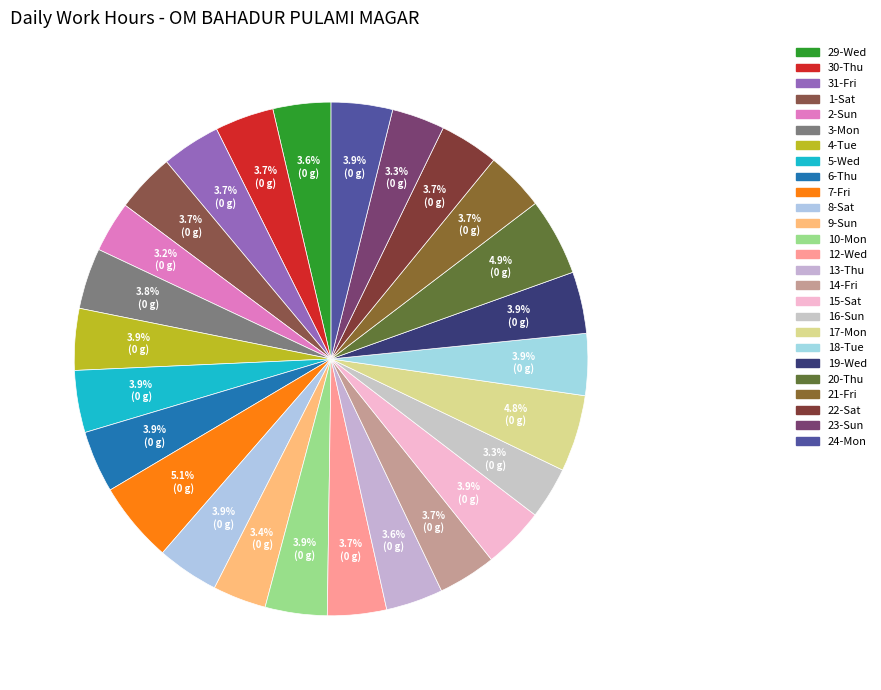

How many segments does this pie chart have?

26